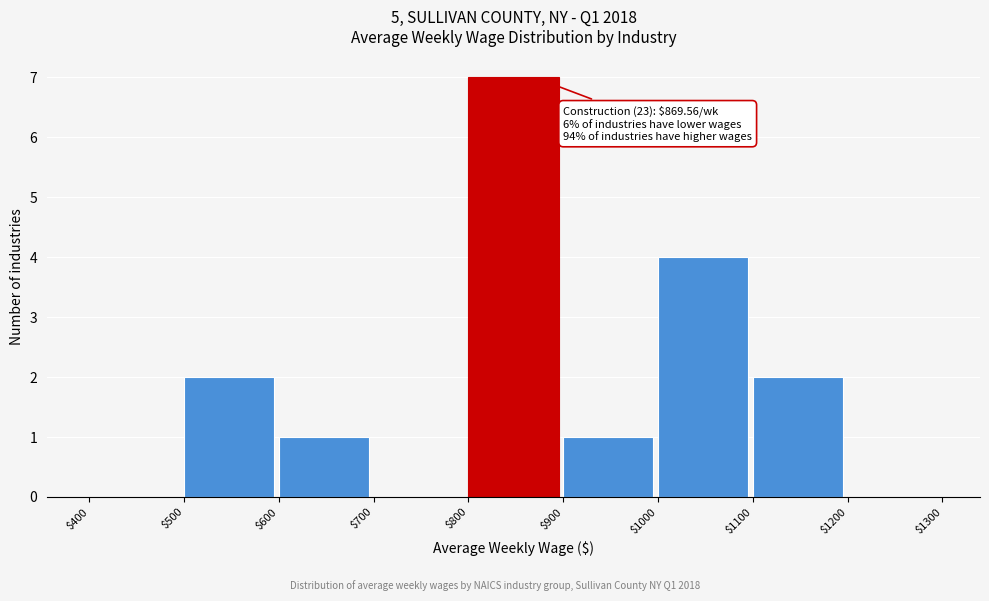

Which range on the x-axis has the tallest bar?

$800 to $900